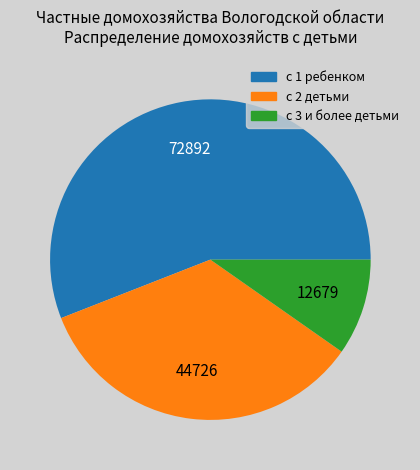

Combined, do с 3 и более детьми and с 2 детьми account for over 50%?

No